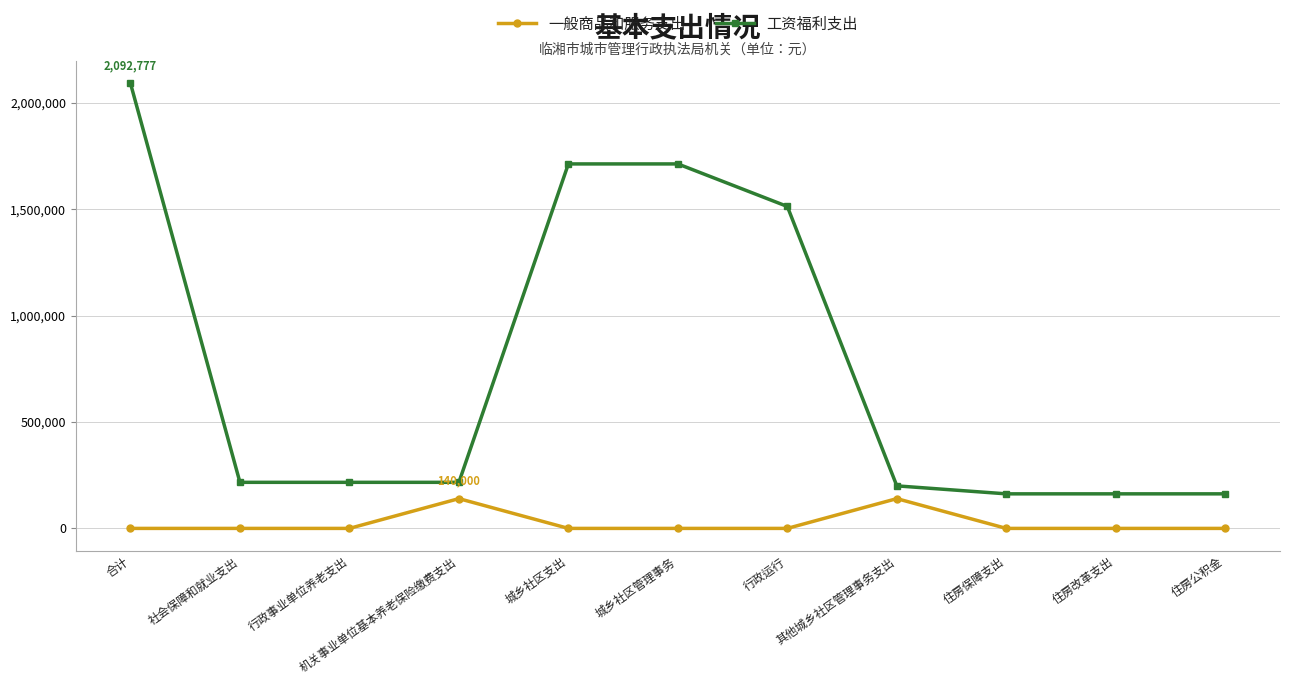

Is the value of 一般商品和服务支出 at 合计 greater than the value of 工资福利支出 at 合计?

No